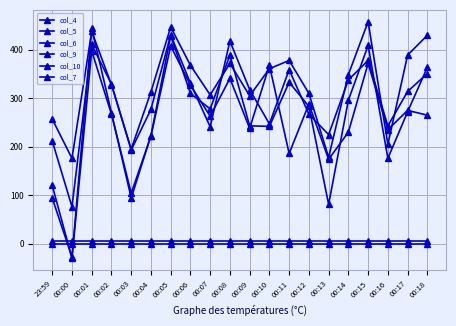

How many series are shown in this chart?

6